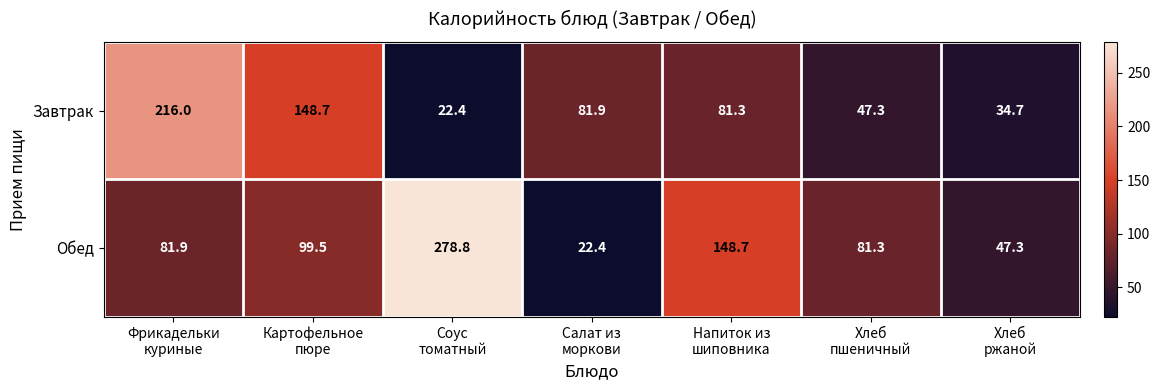

Which series has the largest total across all categories?

Обед